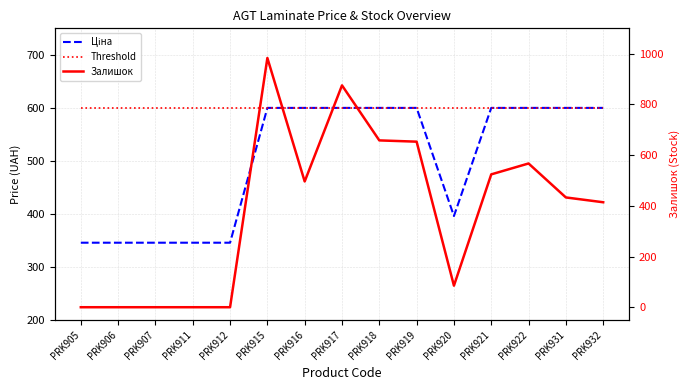

Is it true that Threshold equals 1061.3 at PRK920?

False